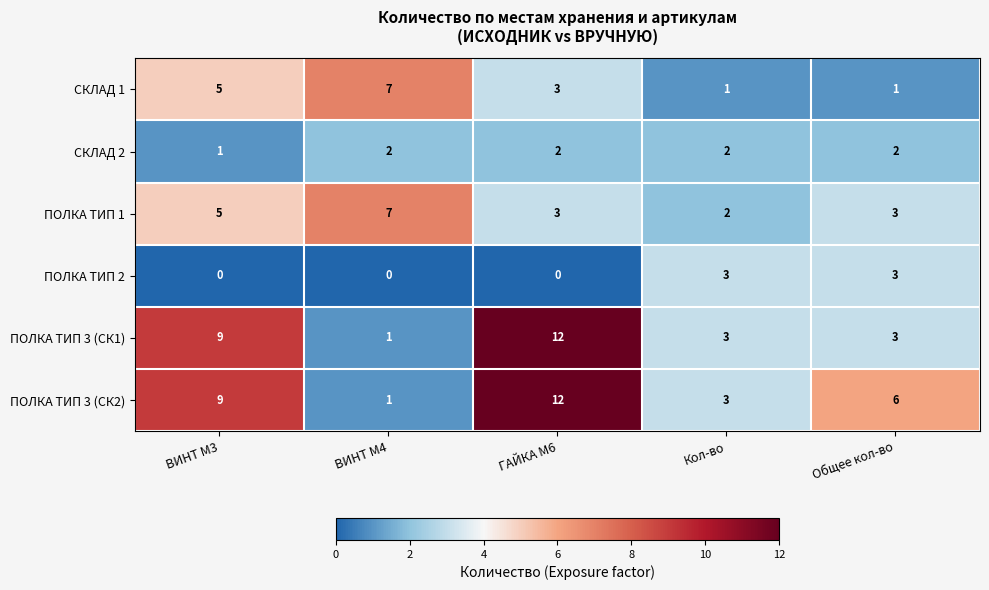

At how many categories does at least one series exceed 5?

4